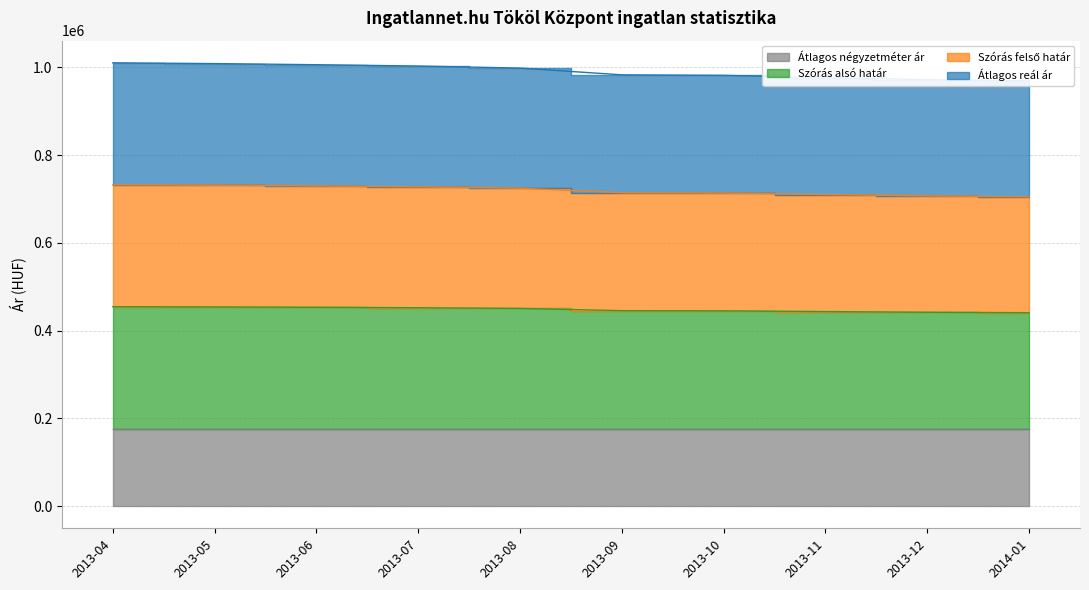

Rank the categories by Átlagos reál ár value from highest to lowest.

2013-04, 2013-05, 2013-06, 2013-07, 2013-08, 2013-09, 2013-10, 2013-11, 2013-12, 2014-01